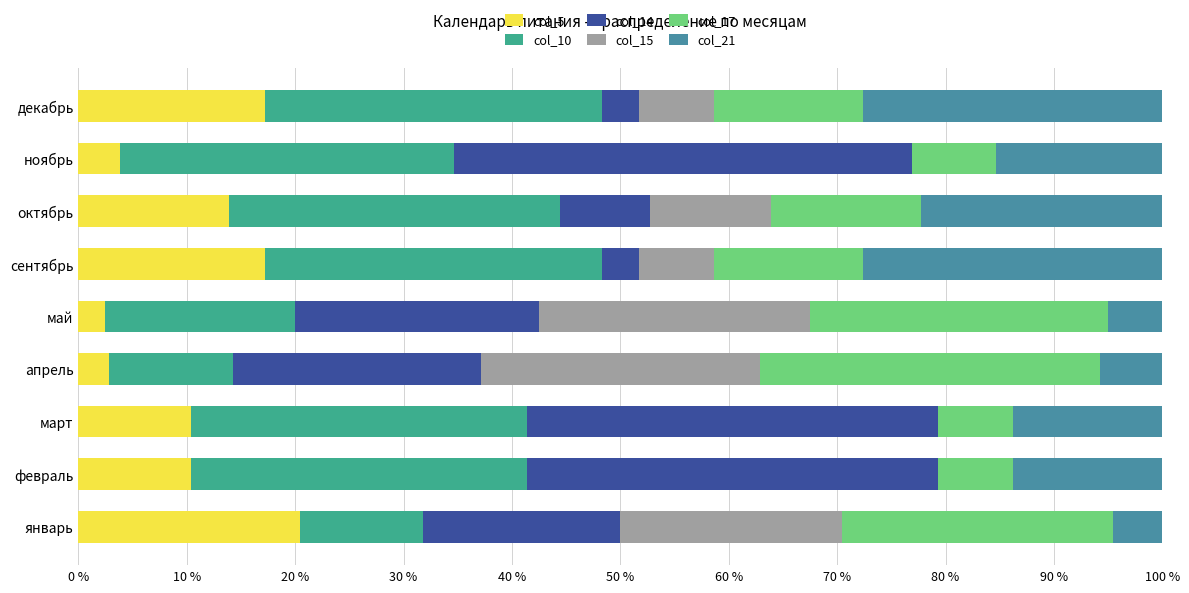

How many distinct data groups are displayed?

6